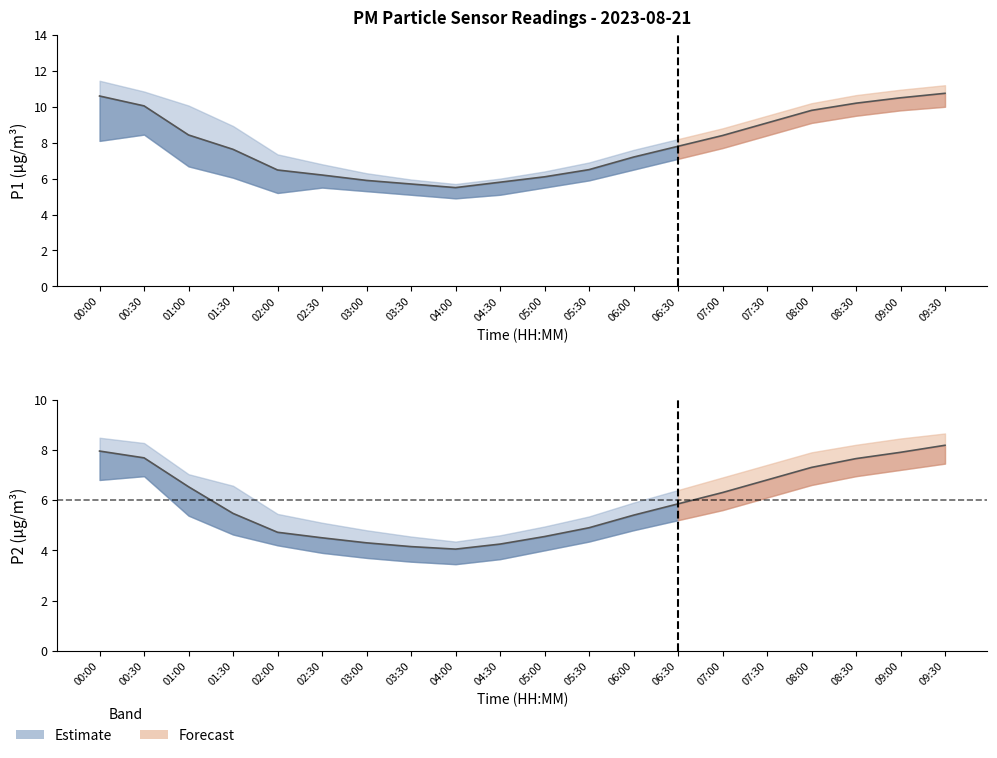

Reading left to right, what are all the values shown in this chart?

P1: 10.6	10.1	8.4	7.6	6.5	6.2	5.9	5.7	5.5	5.8	6.1	6.5	7.2	7.8	8.4	9.1	9.8	10.2	10.5	10.8
P2: 8.0	7.7	6.5	5.5	4.7	4.5	4.3	4.2	4.0	4.2	4.5	4.9	5.4	5.8	6.3	6.8	7.3	7.7	7.9	8.2